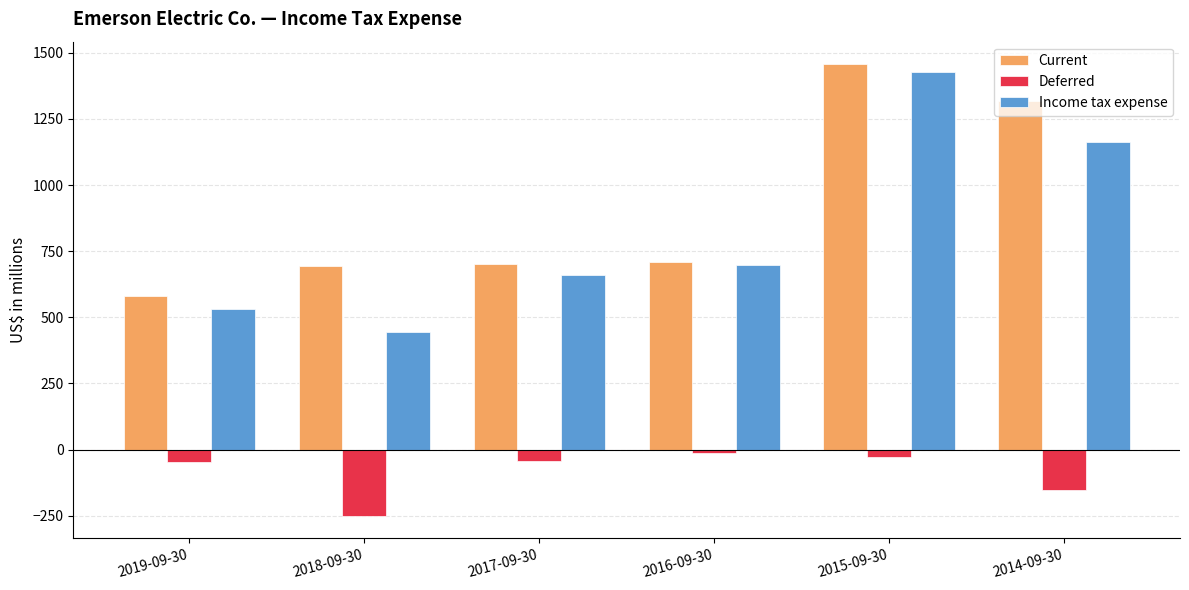

The value of Income tax expense at 2019-09-30 is 531. True or false?

True